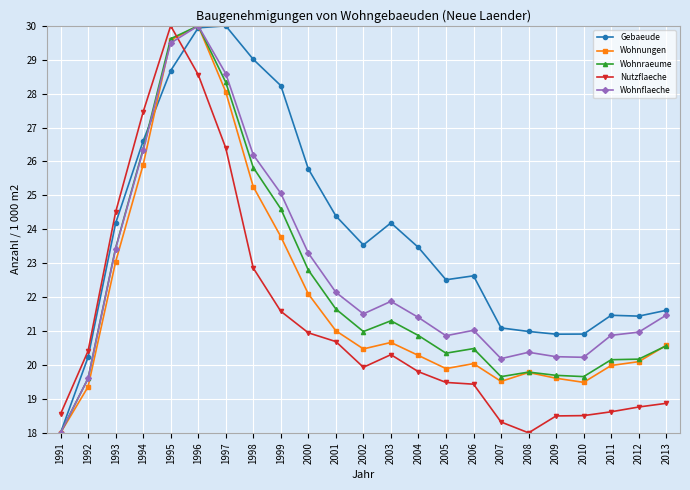

Is it true that Wohnflaeche equals 7.7 at 2005?

False